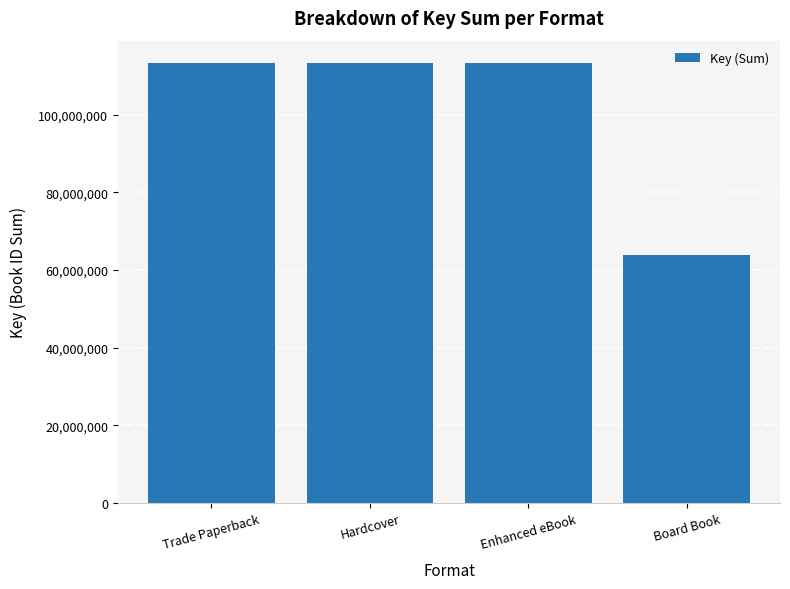

What is the maximum value shown in the chart?

113354567